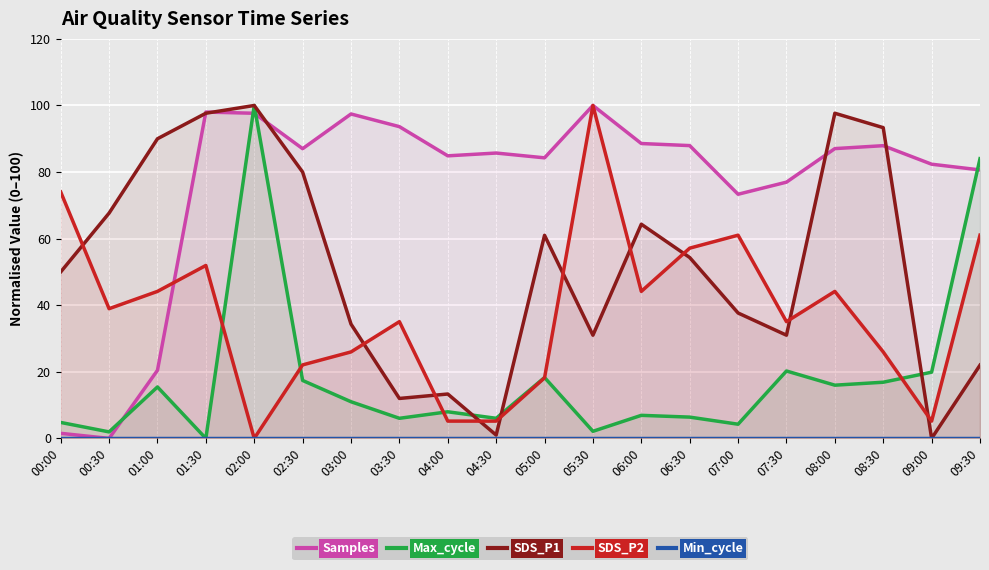

The value of SDS_P2 at 08:30 is 26.0. True or false?

True